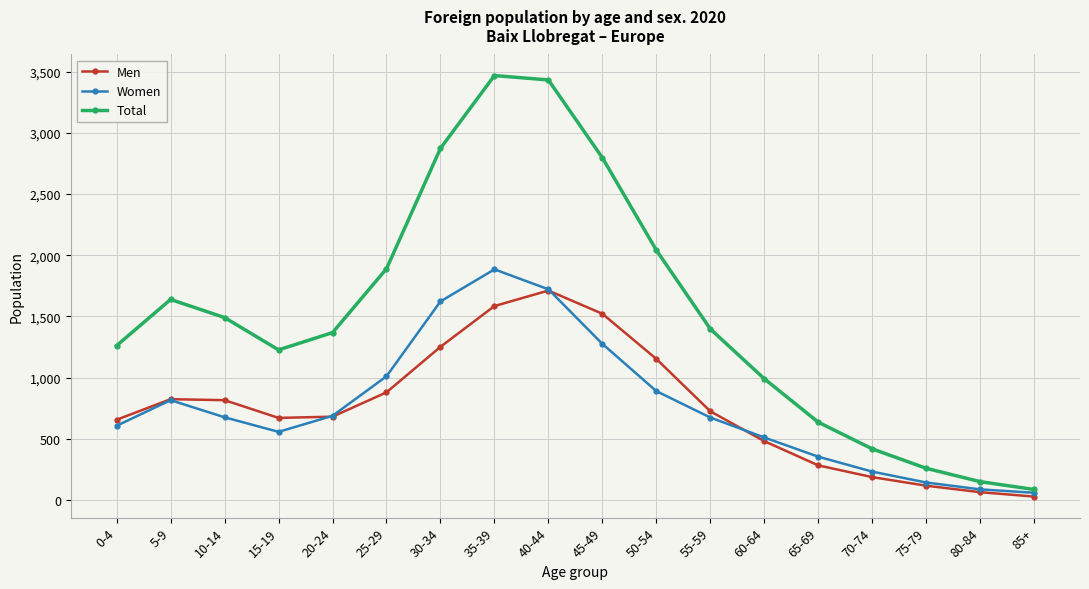

What position from the left is 75-79?

16